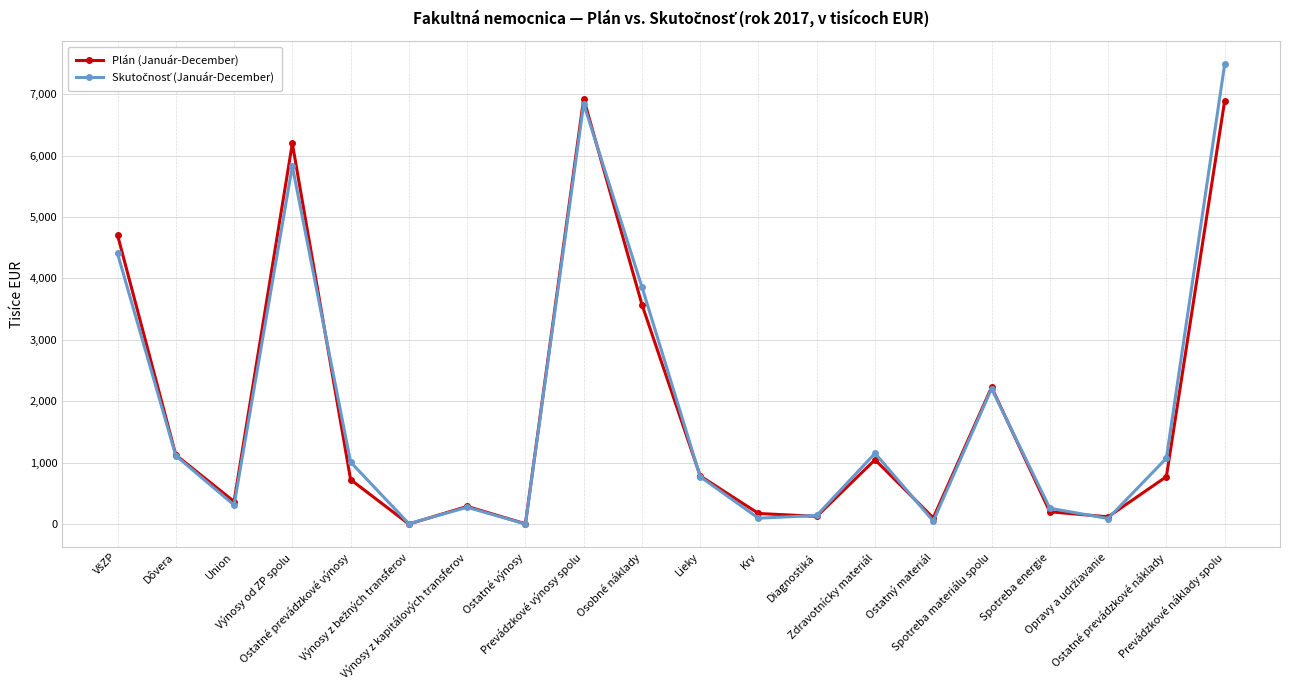

What position from the left is Ostatný materiál?

15